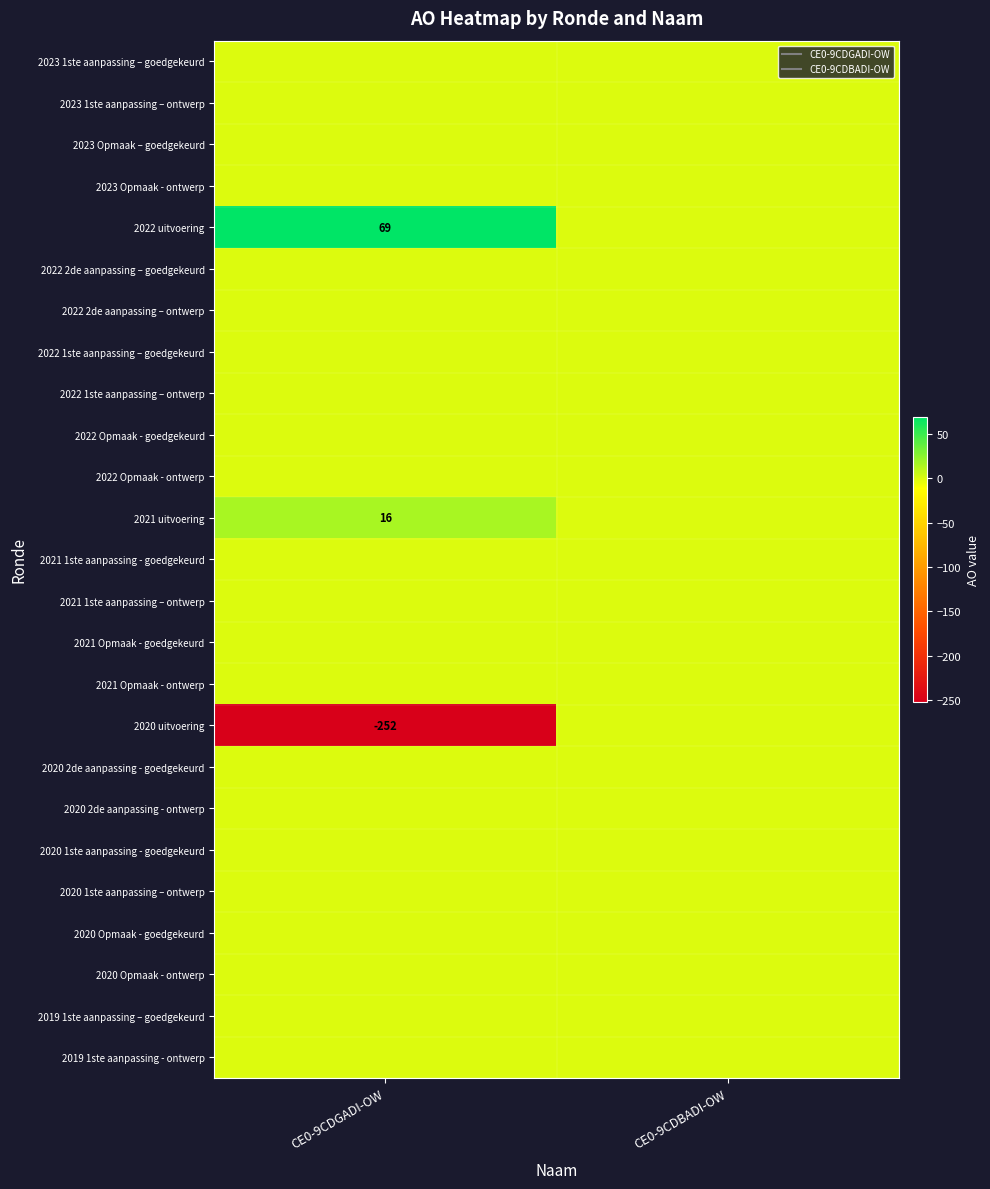

Which series has the largest total across all categories?

2022 uitvoering